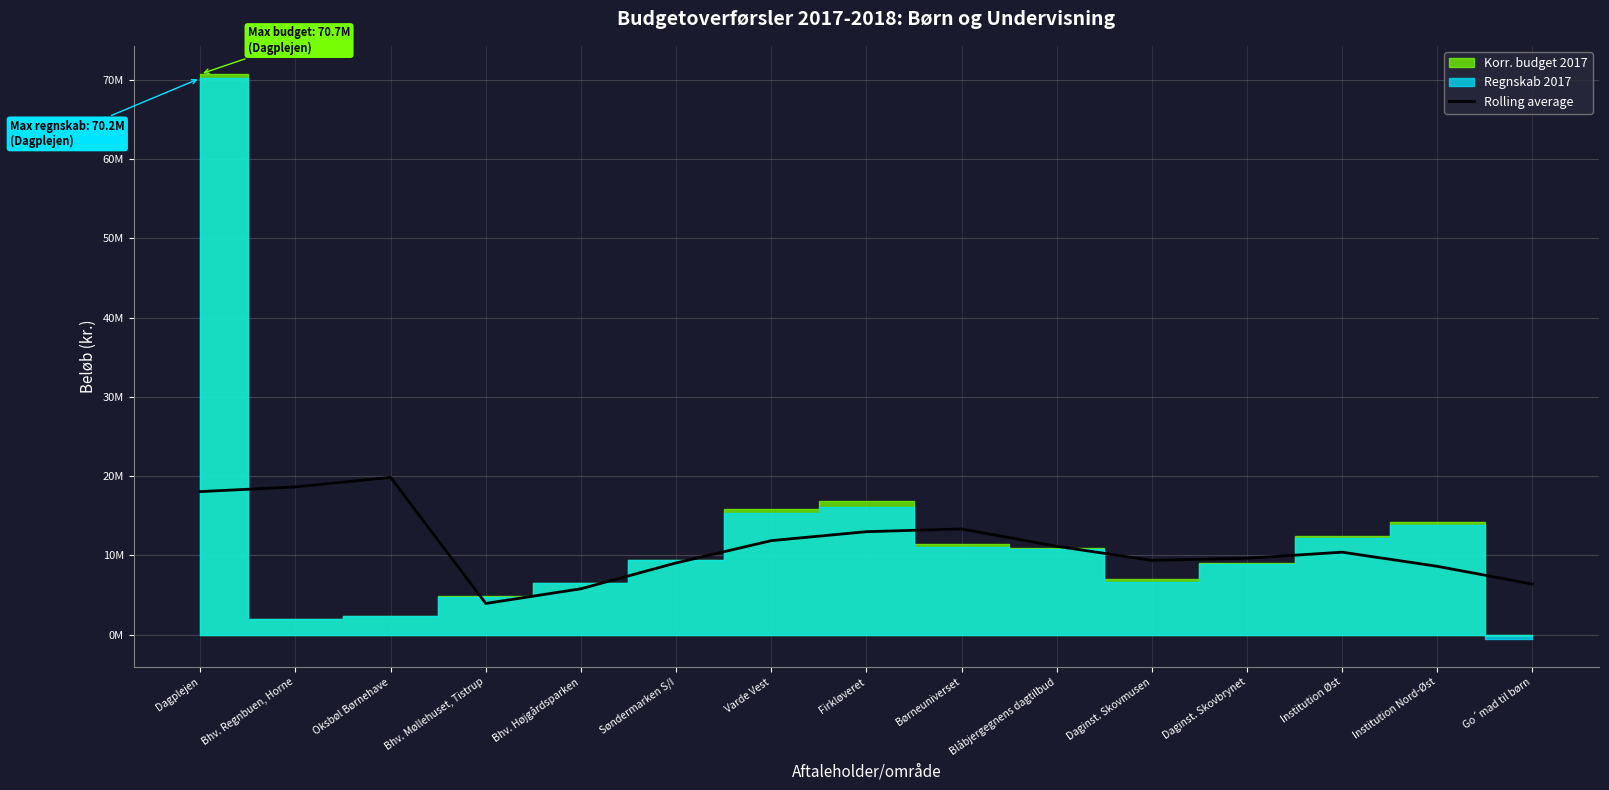

True or false: the data shows 3939530.8 at Bhv. Møllehuset, Tistrup.

True